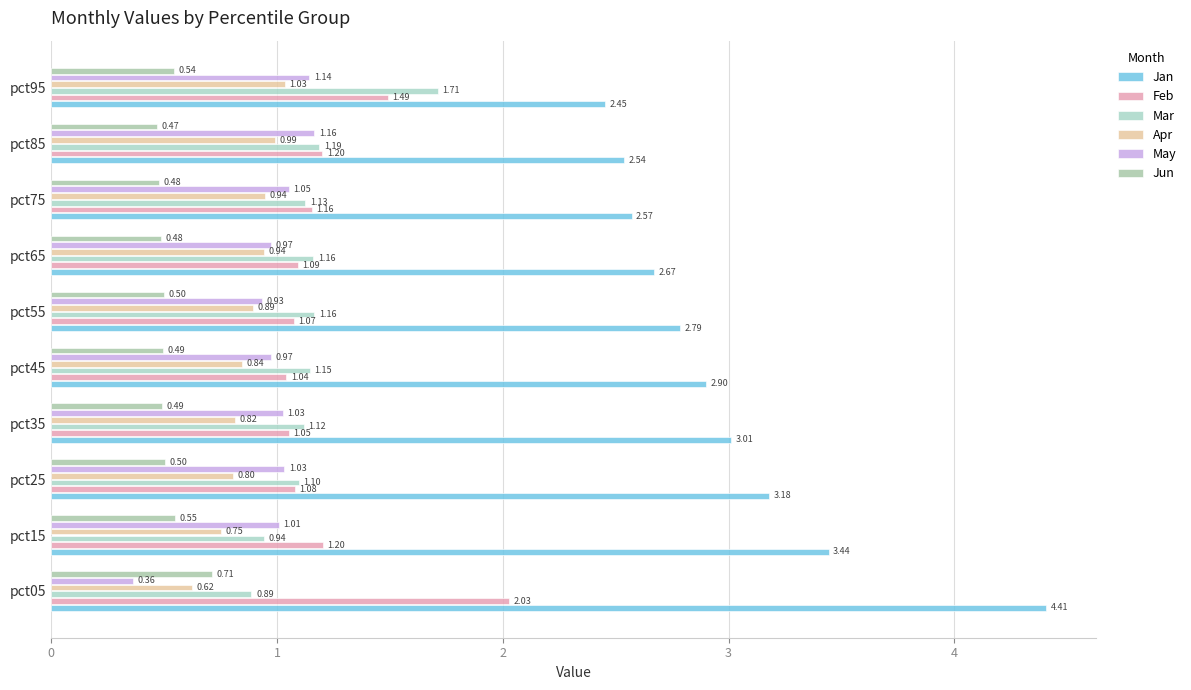

Which series has the widest spread of values?

Jan